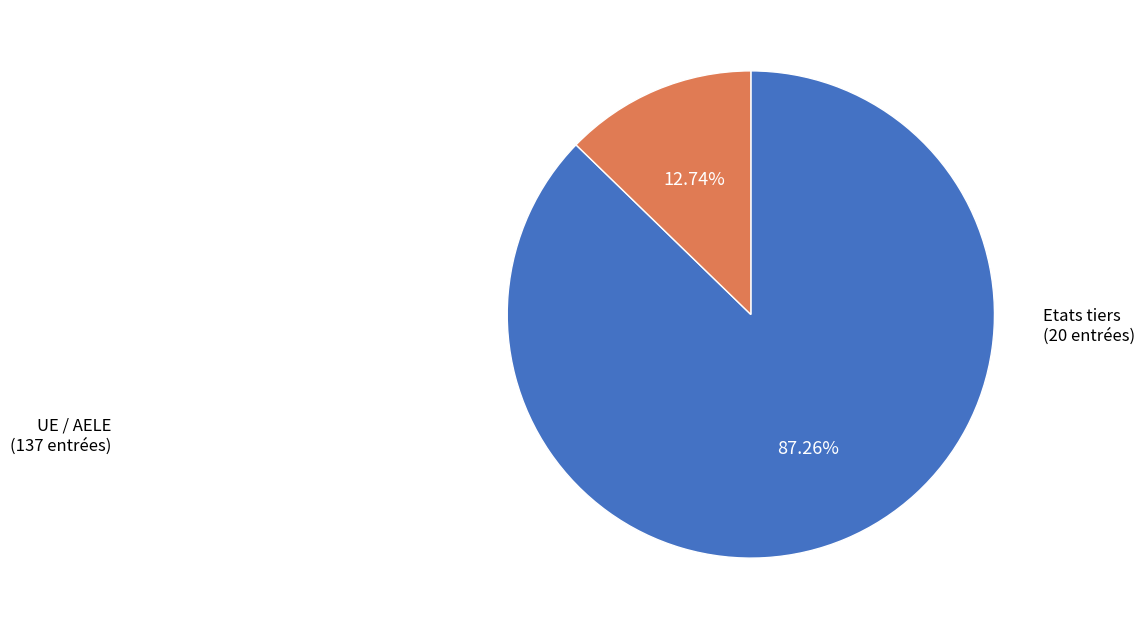

Does any single category account for the majority?

Yes